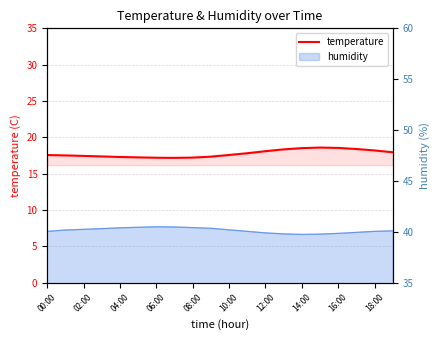

What is the value of the 14th point from the left?

18.4